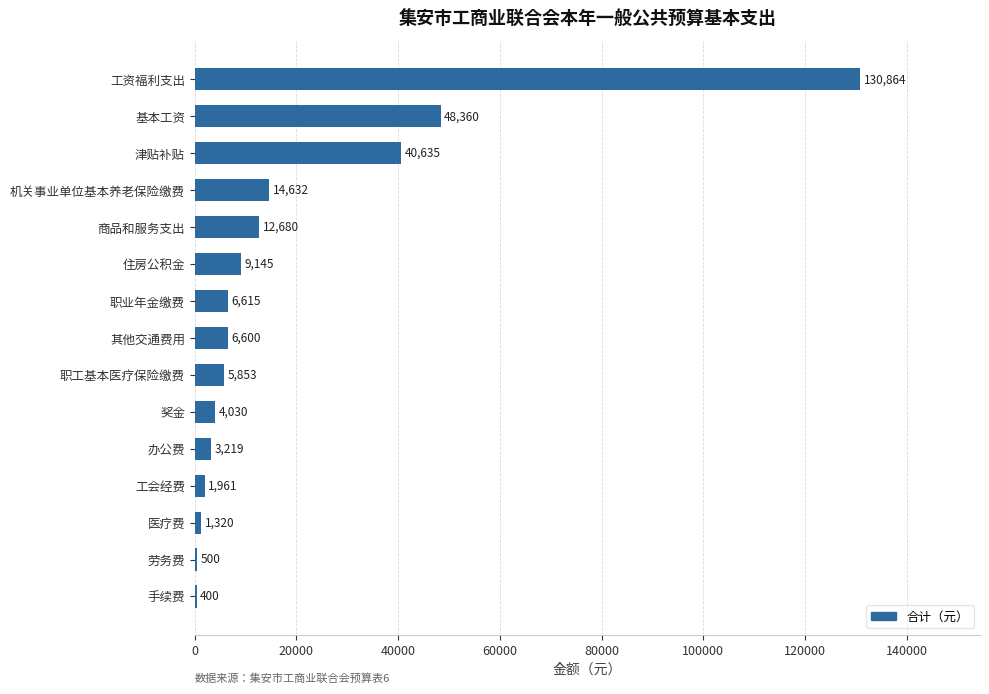

Which label corresponds to the largest value in the chart?

工资福利支出